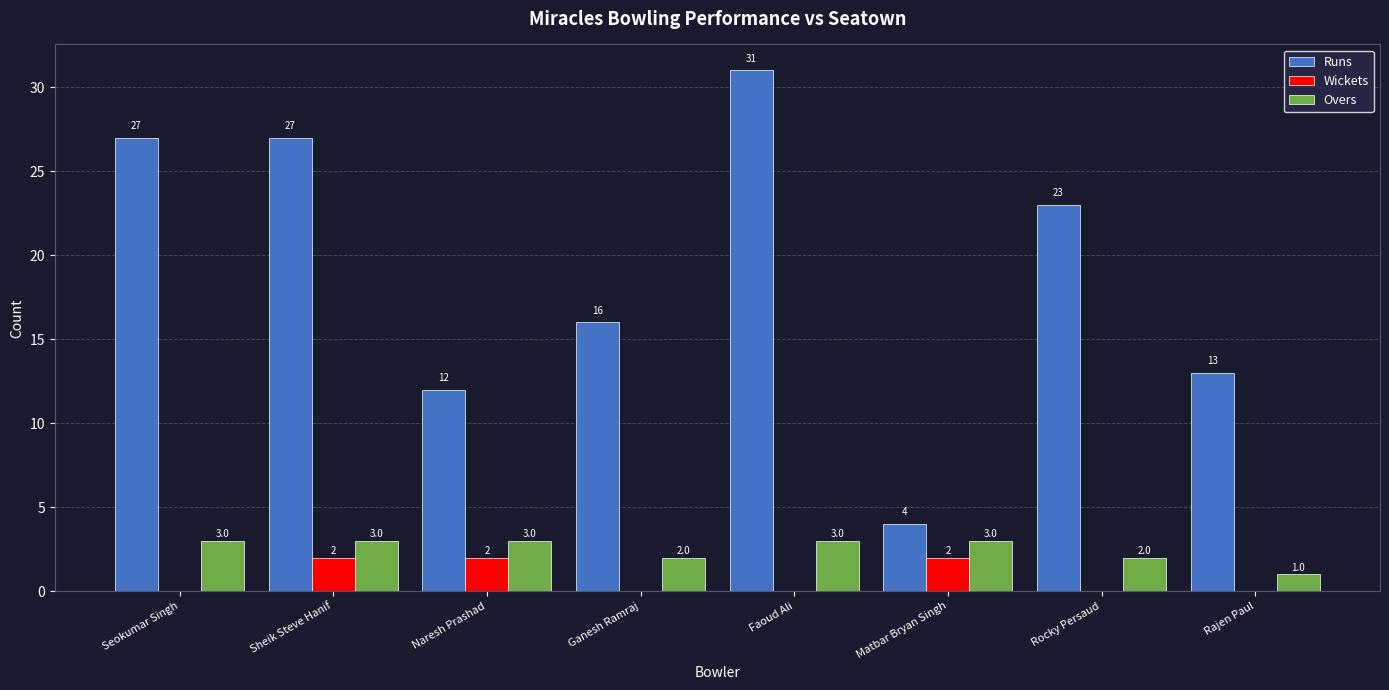

What is the spread (max minus min) of values at Sheik Steve Hanif?

25